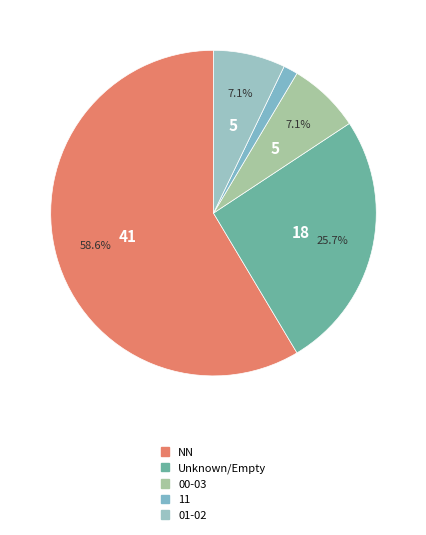

To the nearest percent, what is the difference between the largest and smallest slice percentages?

57%